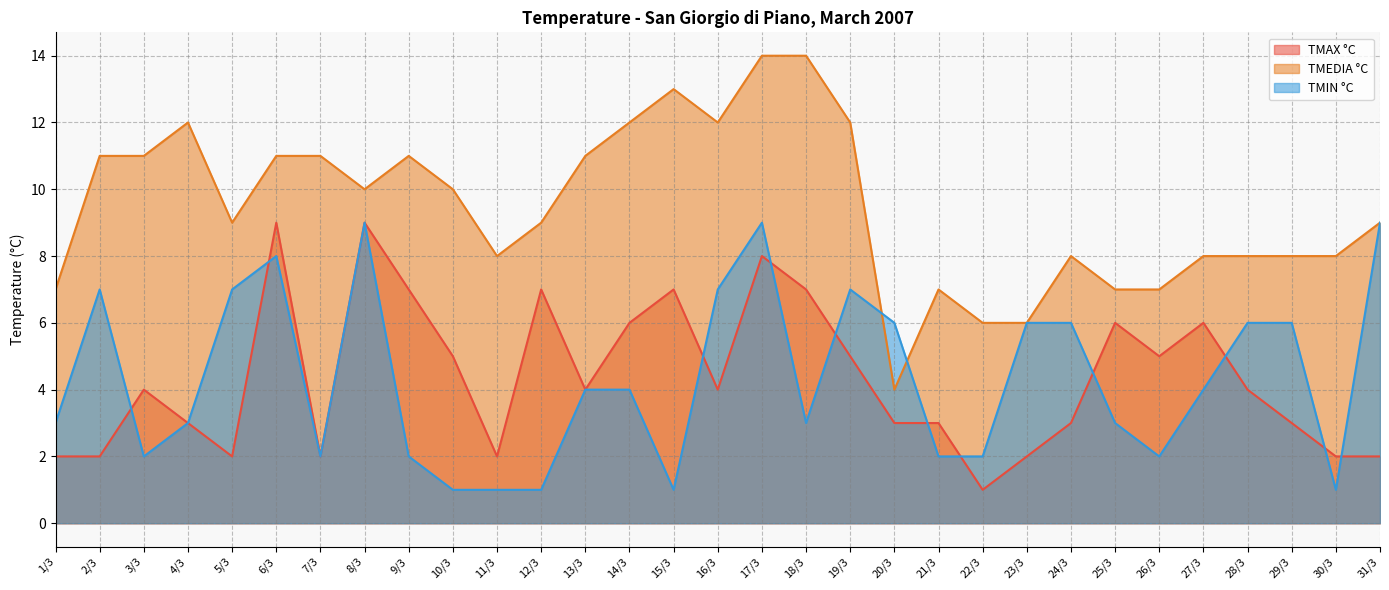

Which has a higher value, 7/3 or 10/3?

10/3